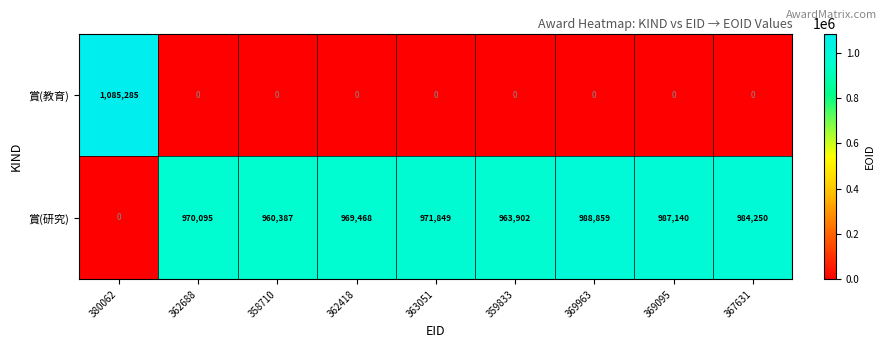

At how many categories does at least one series exceed 897667?

9